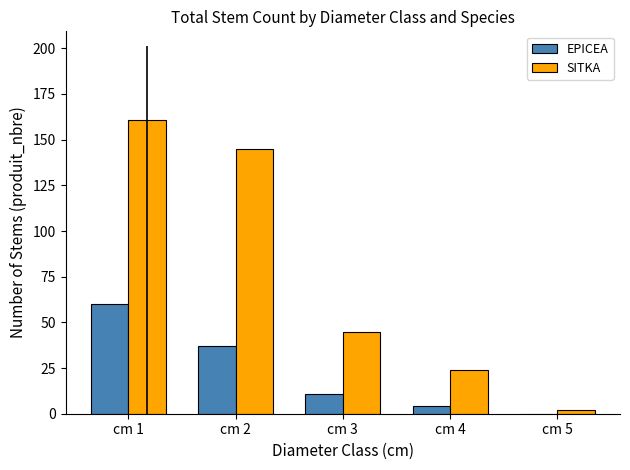

Which category has the highest value across all series?

cm 1